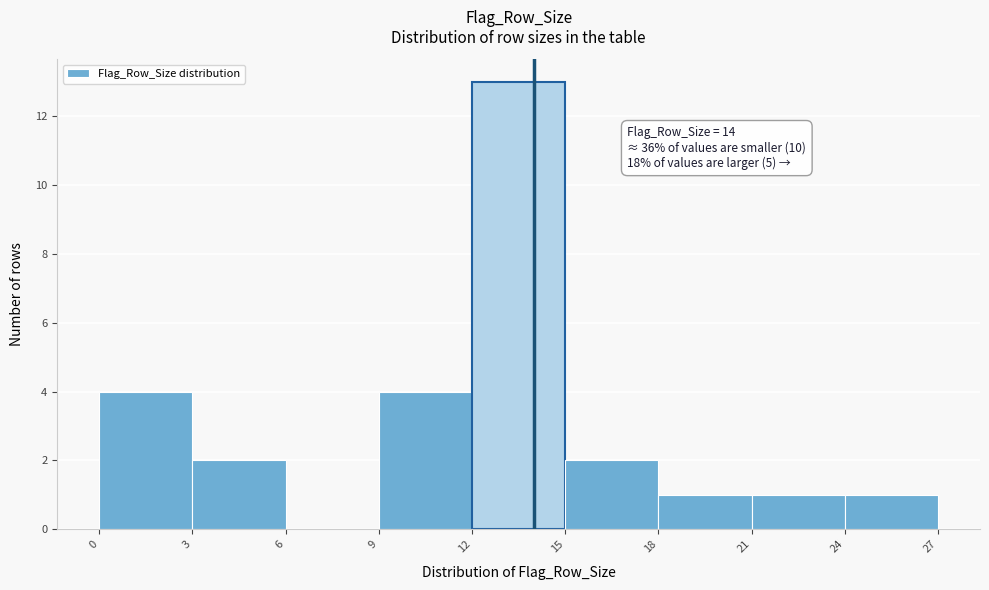

Which range on the x-axis has the tallest bar?

12 to 15